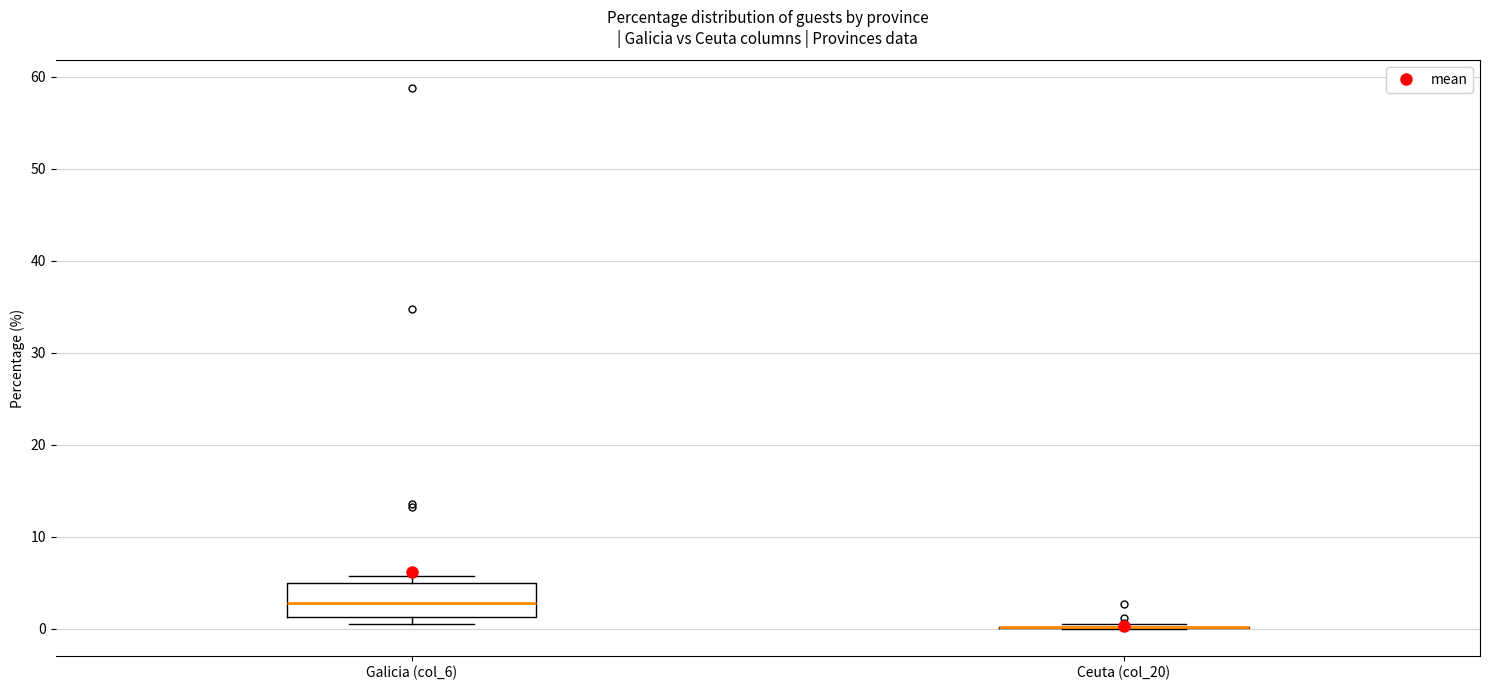

Comparing the boxes themselves (not the whiskers), which one is the tallest?

Galicia (col_6)